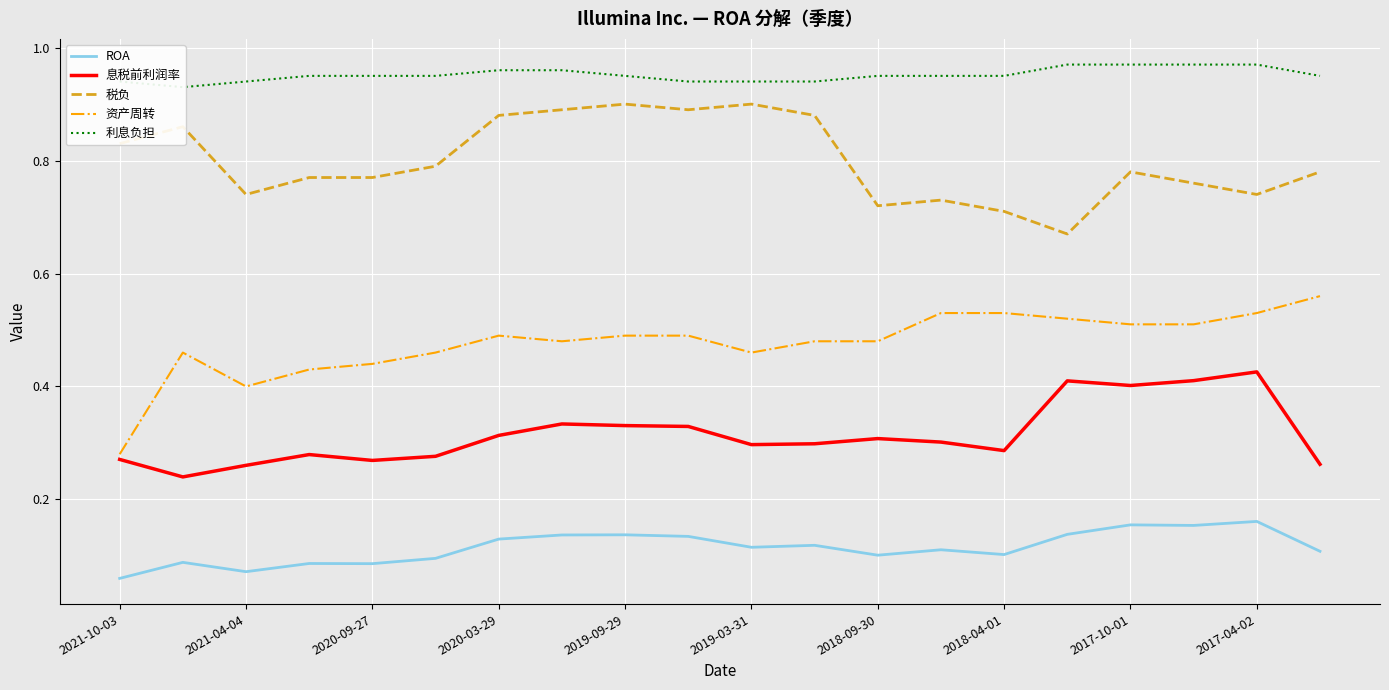

In 利息负担, how many points are lower than both neighbors (excluding endpoints)?

1